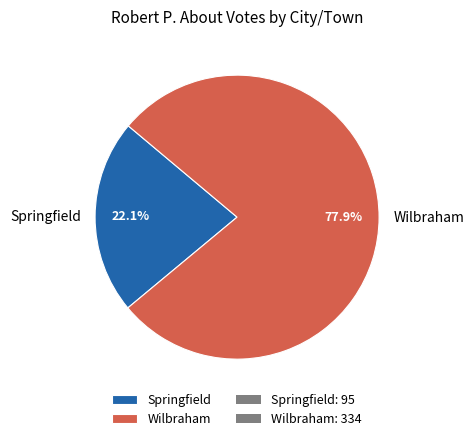

To the nearest percent, what is the average slice percentage?

50%